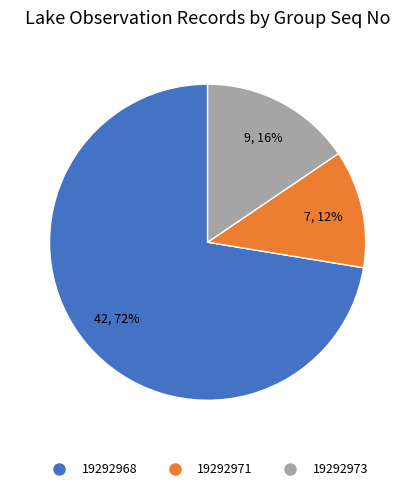

Is the sum of 19292973 and 19292968 greater than half?

Yes